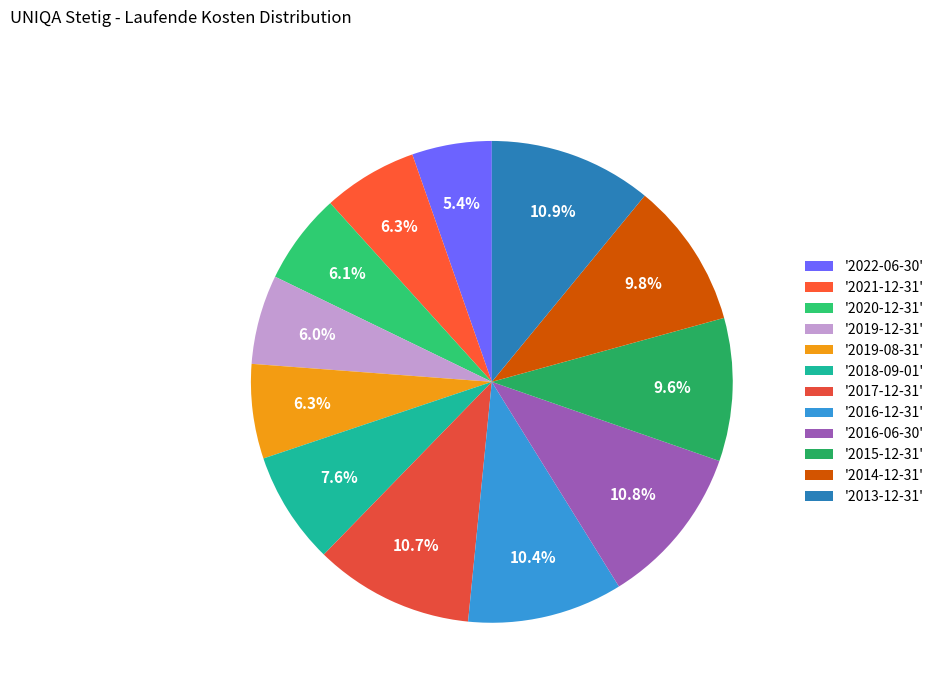

How many segments does this pie chart have?

12